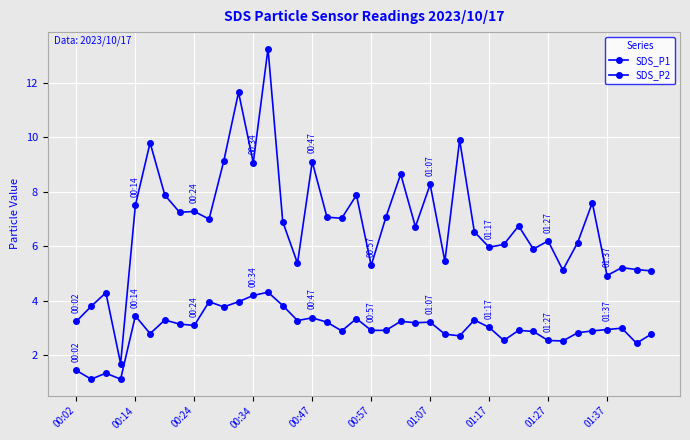

How many lines are shown in the chart?

2